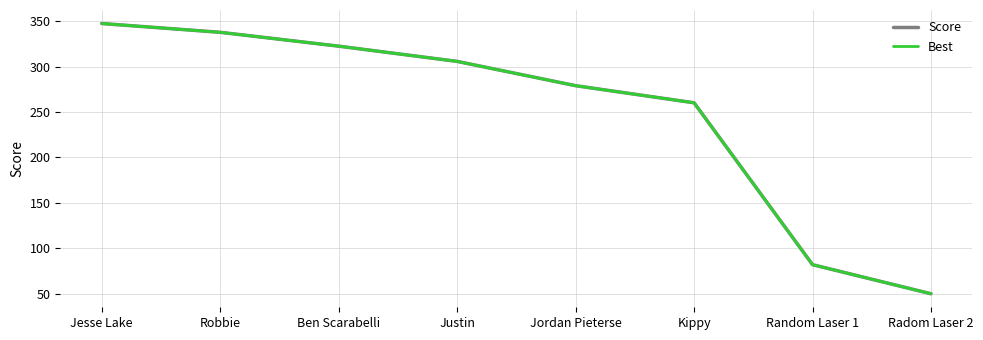

Does the chart display data point markers on the line(s)?

No